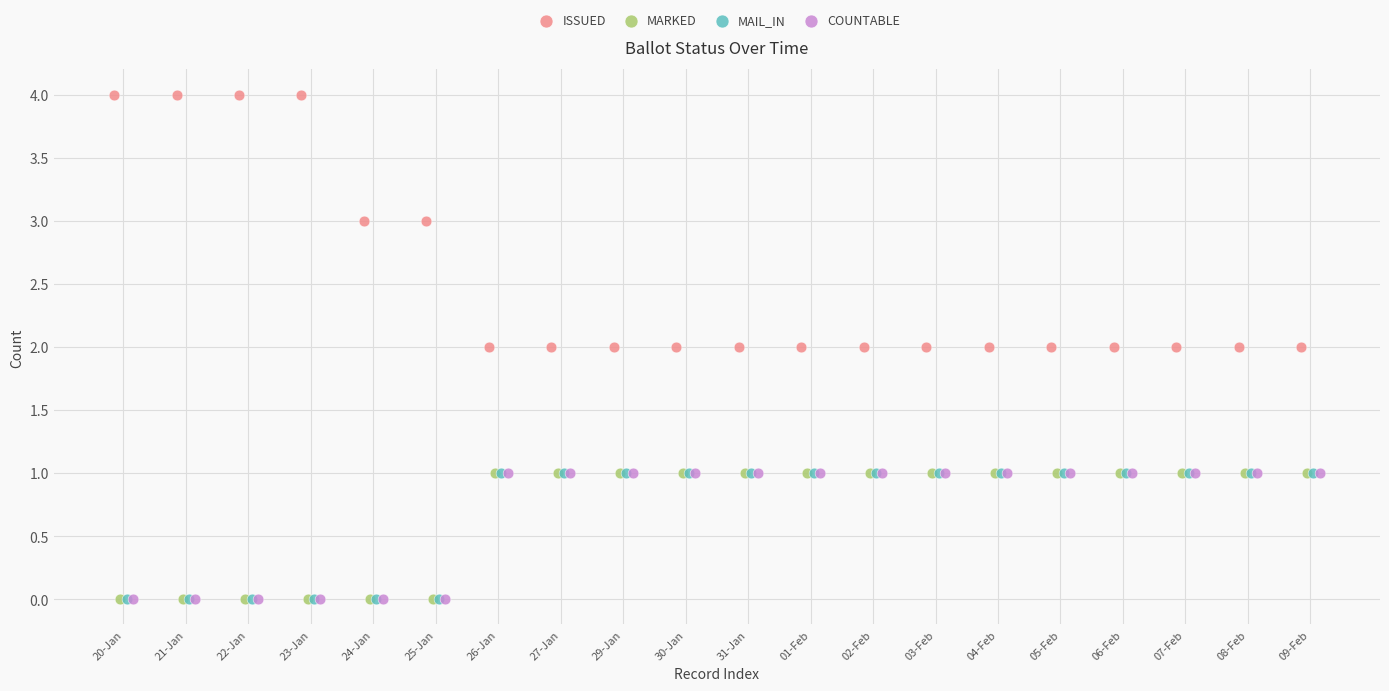

Which series contains the highest Y value?

ISSUED